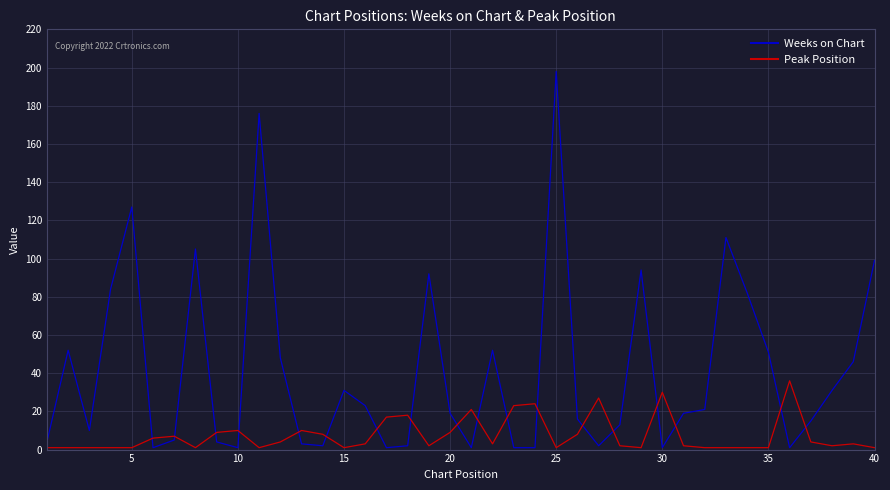

List the series in order of their overall mean, highest first.

Weeks on Chart, Peak Position